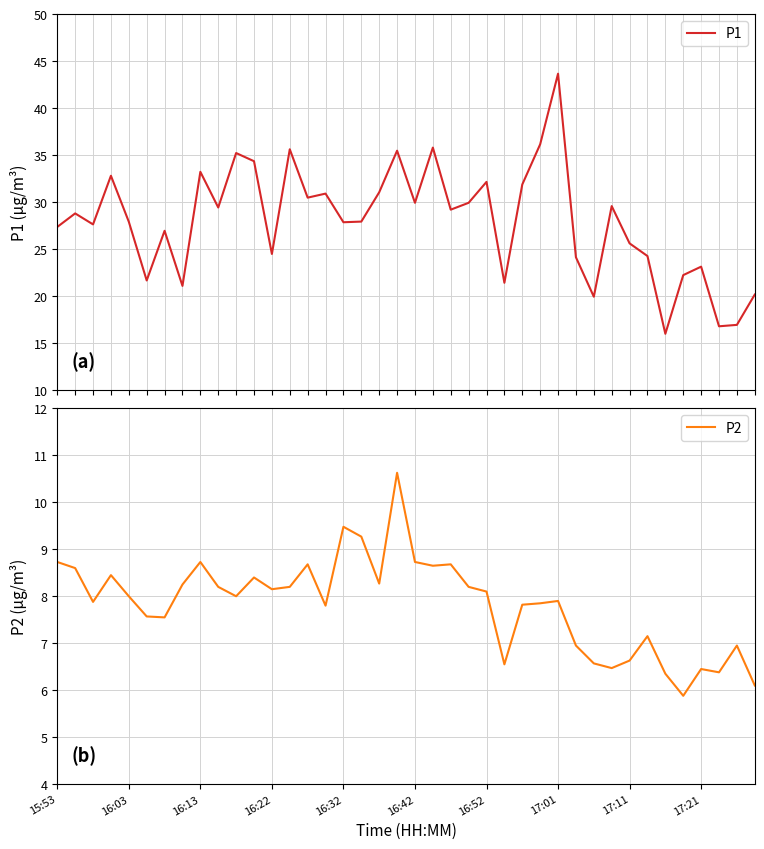

How many interior local peaks does the P2 series have?

11